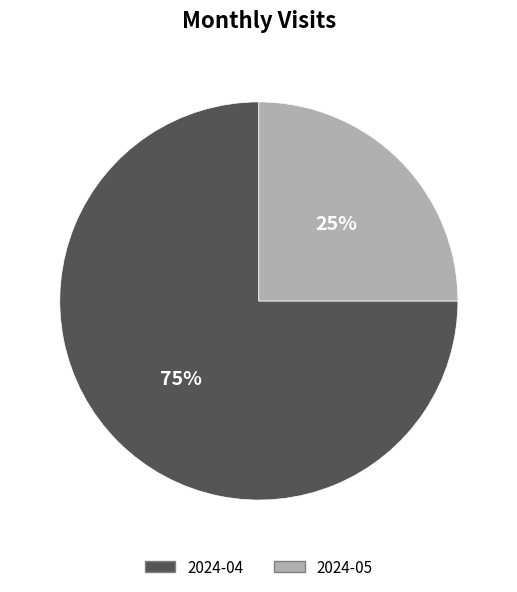

What is the majority slice?

2024-04